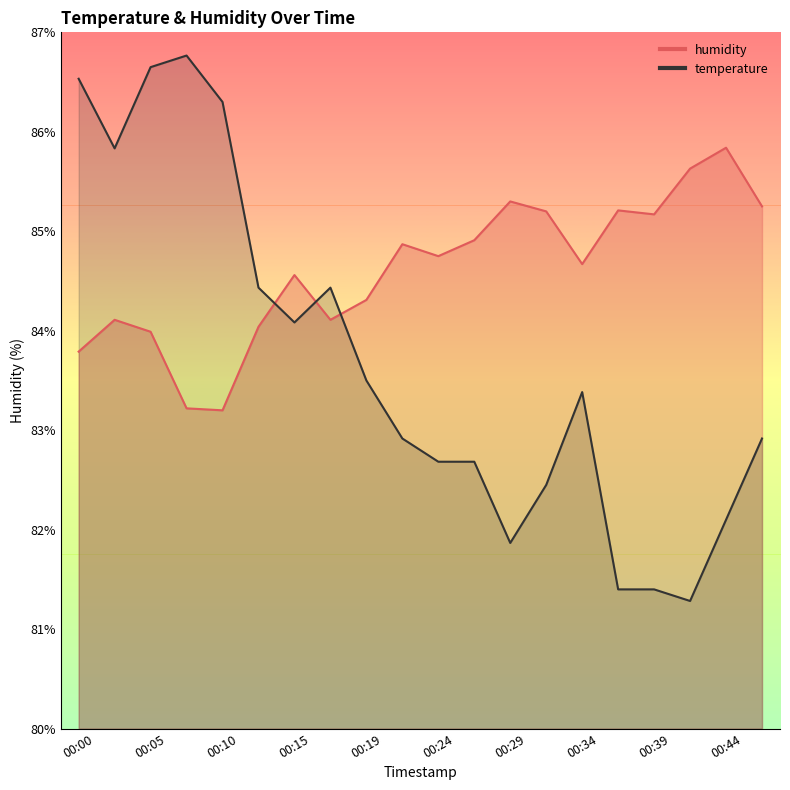

Rank the series by their maximum value, from highest to lowest.

temperature, humidity